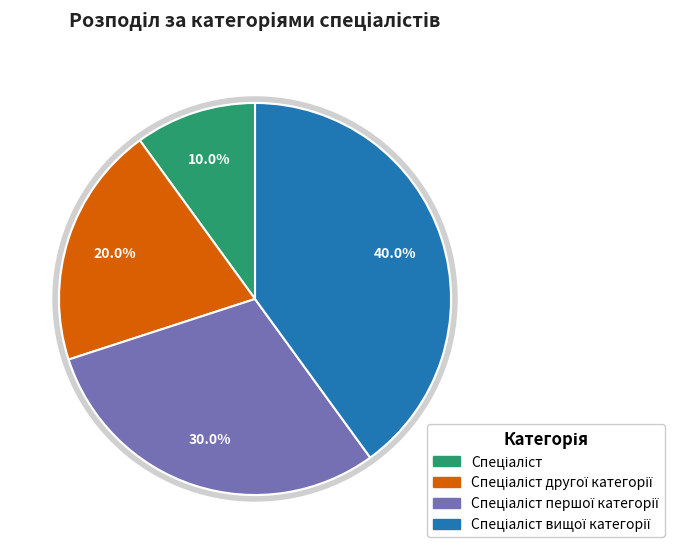

Count the number of slices in the pie.

4